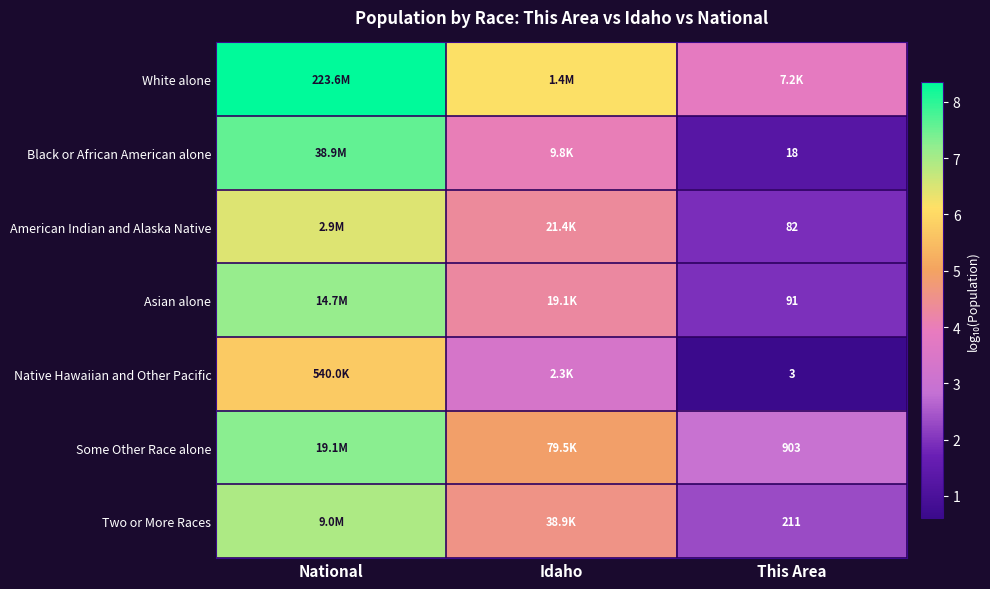

At National, list the series in order from largest to smallest.

White alone, Black or African American alone, Some Other Race alone, Asian alone, Two or More Races, American Indian and Alaska Native, Native Hawaiian and Other Pacific